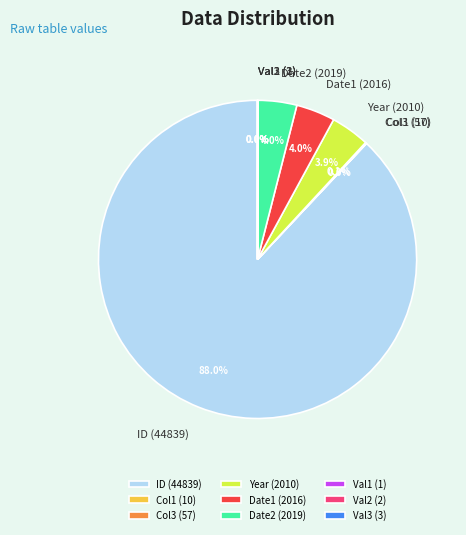

Do Date2 (2019) and Date1 (2016) together represent more than half of the pie?

No